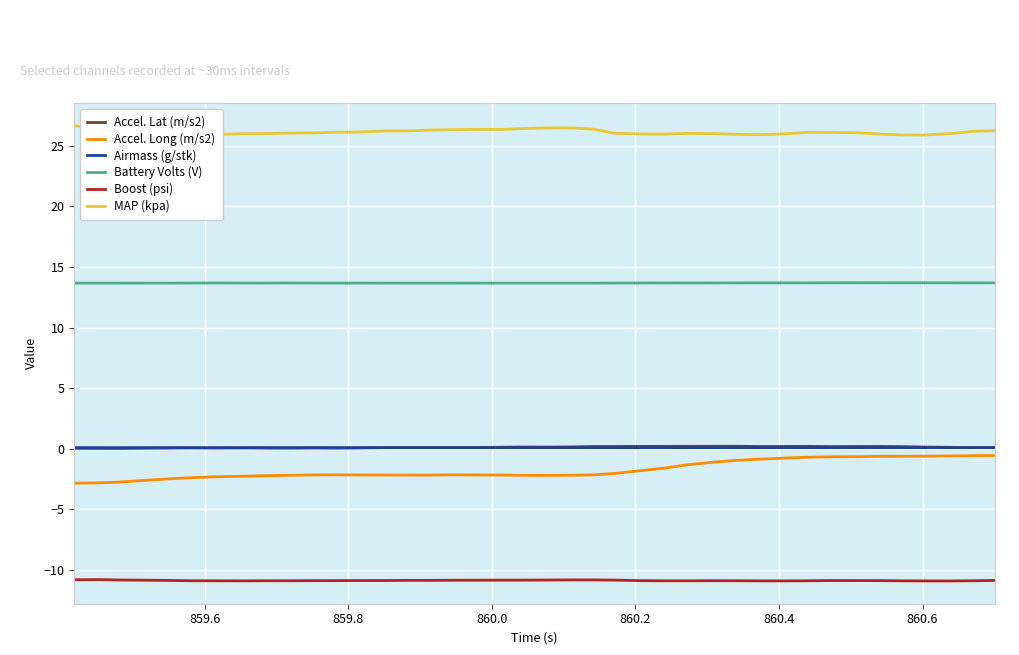

What is the greatest value displayed?

26.7